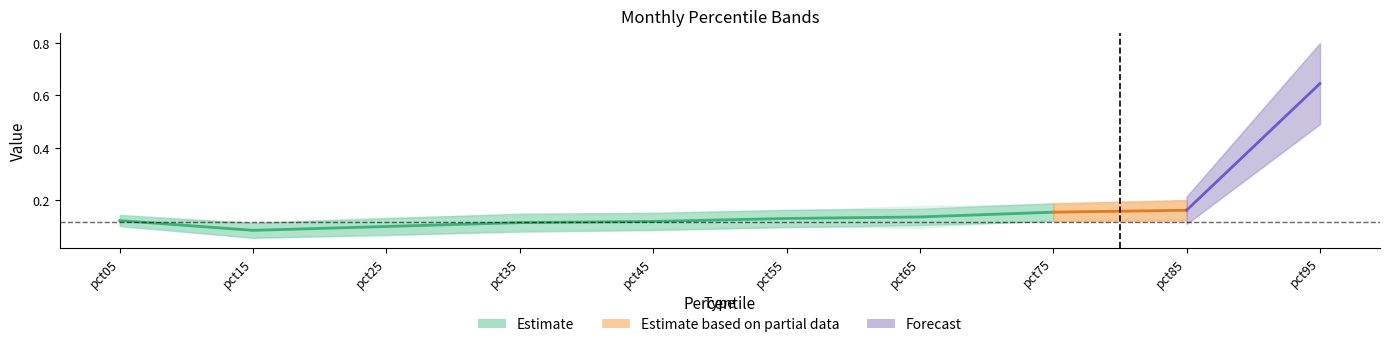

How many data points does each series have?

10